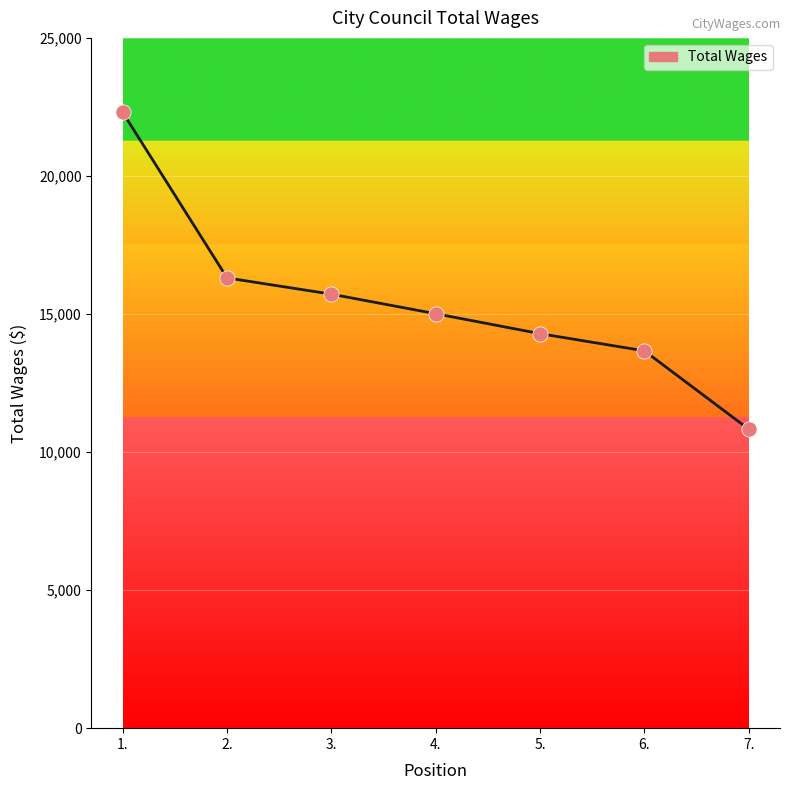

Approximately how many times larger is the value at 3. compared to 5.?

1.1